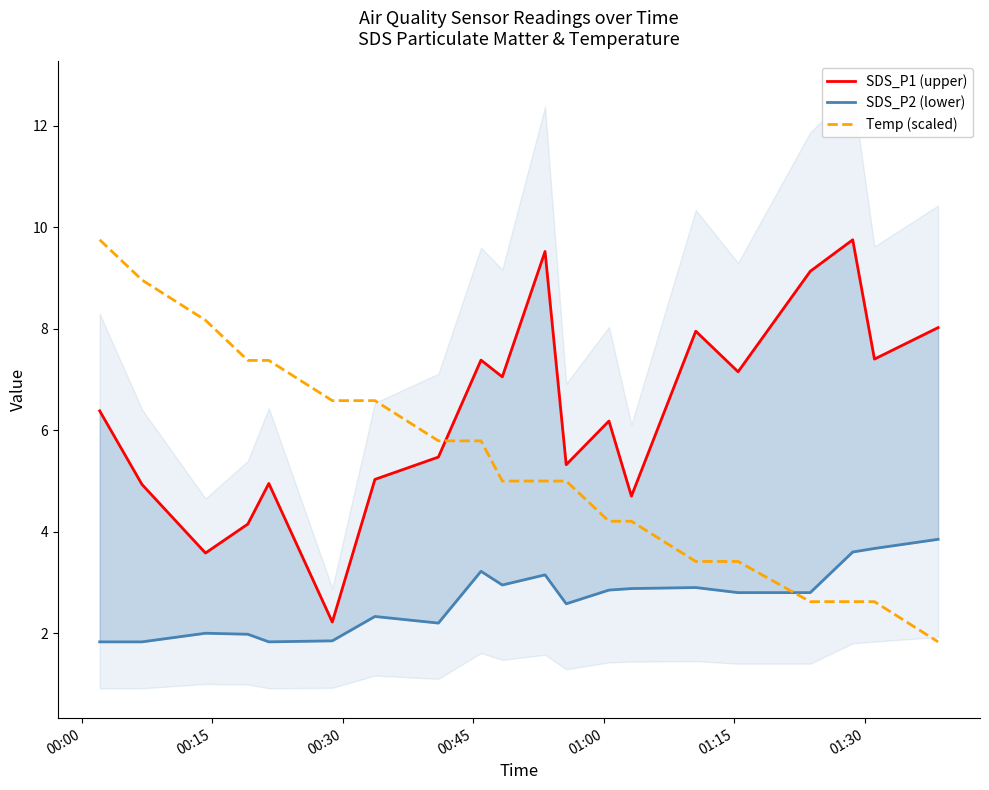

The value of Temp (scaled) at 8 is 7.9. True or false?

False